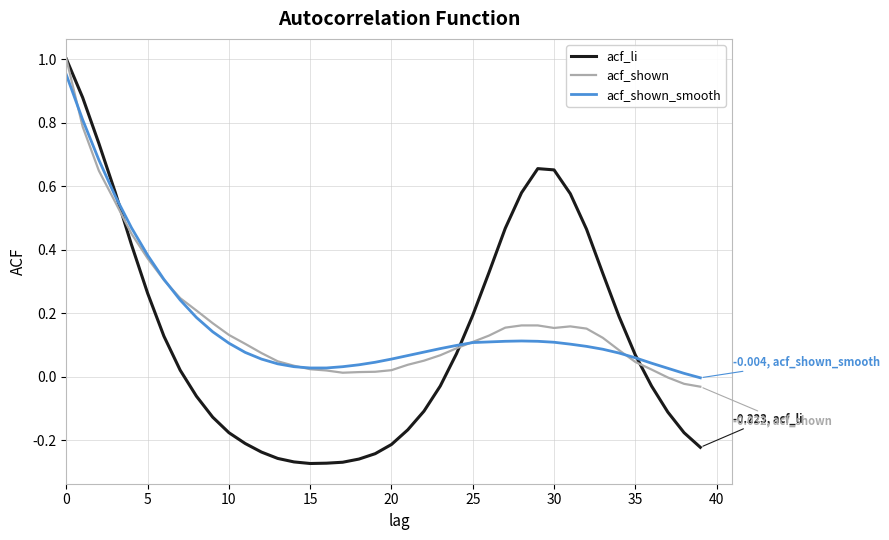

Which series has the largest range (max minus min)?

acf_li